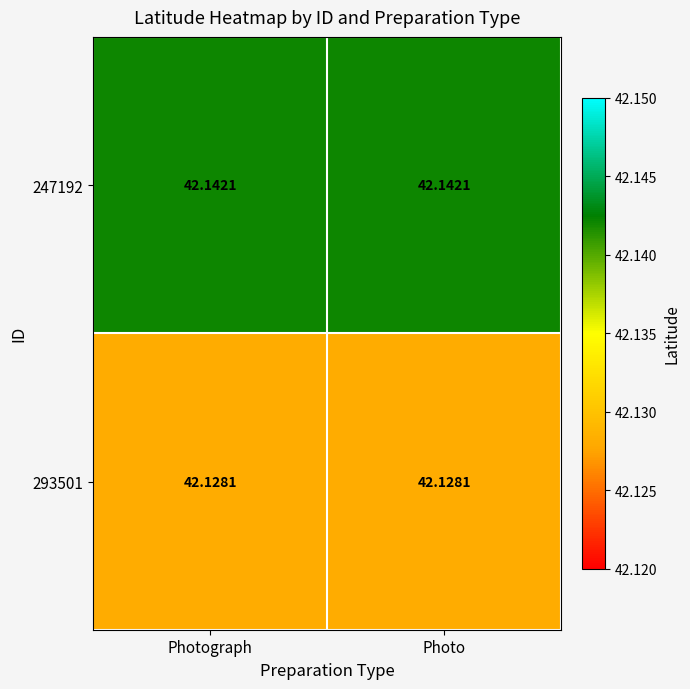

How many data points does each series have?

2